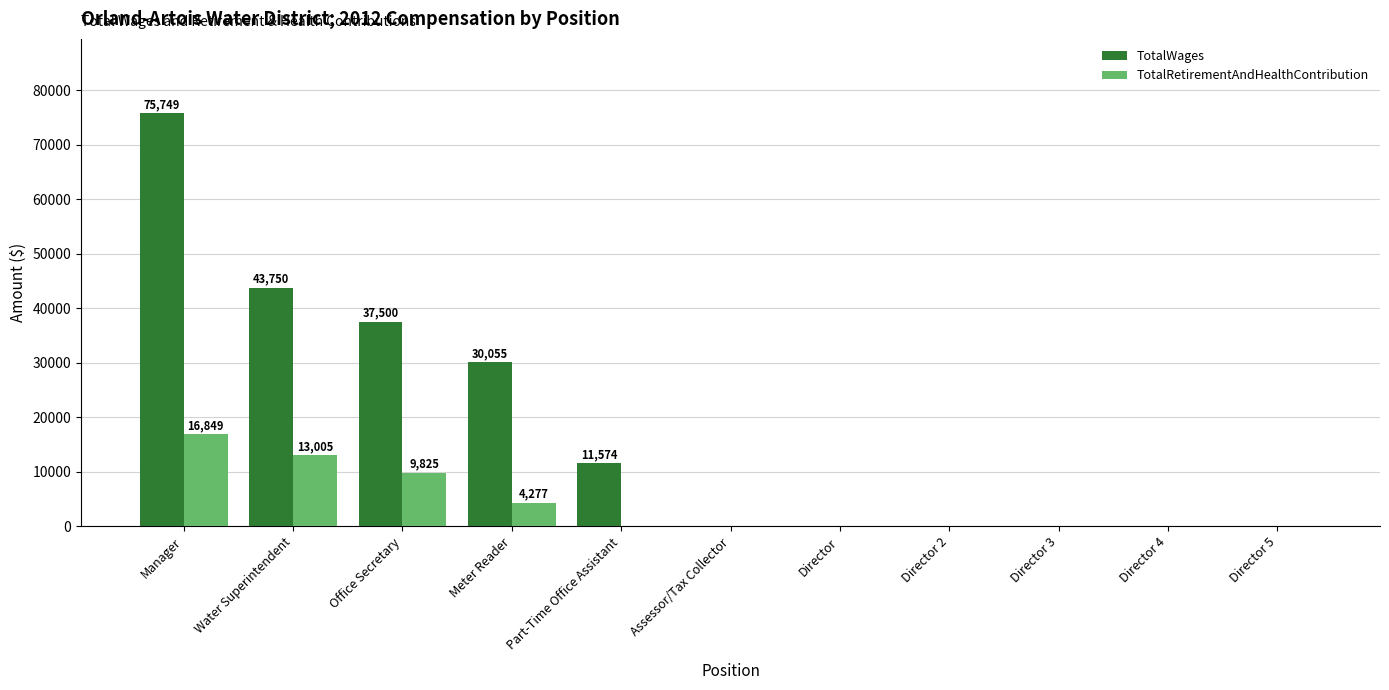

How many groups of bars are there?

11